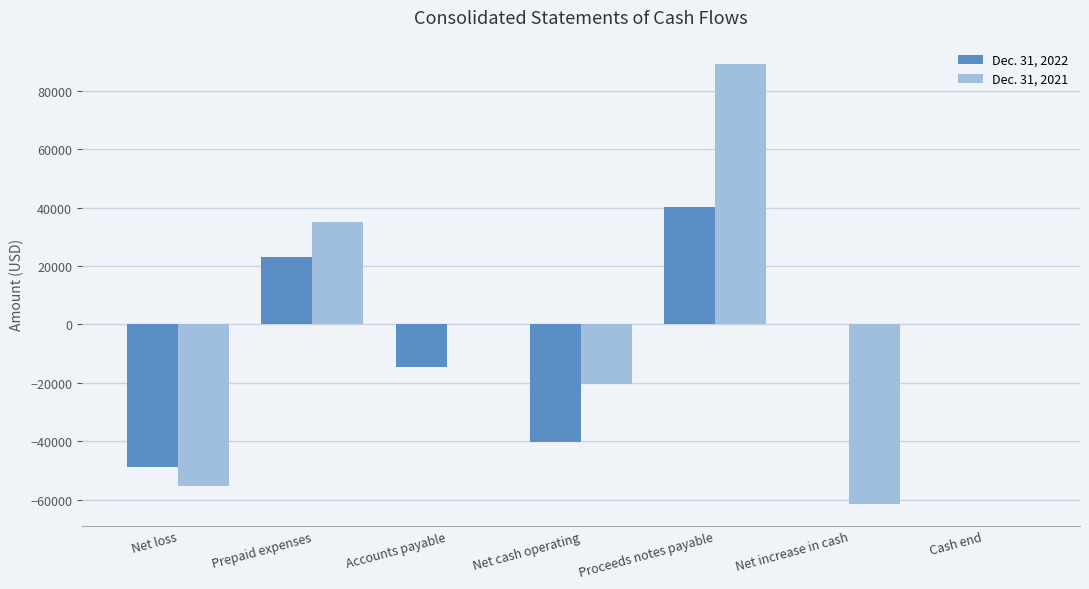

At which label does Dec. 31, 2022 reach its peak?

Proceeds notes payable